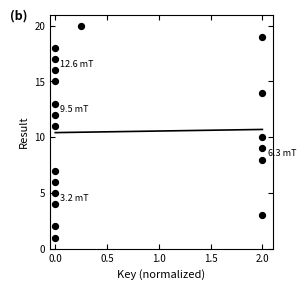

What is the range of Y values (max minus min)?

19